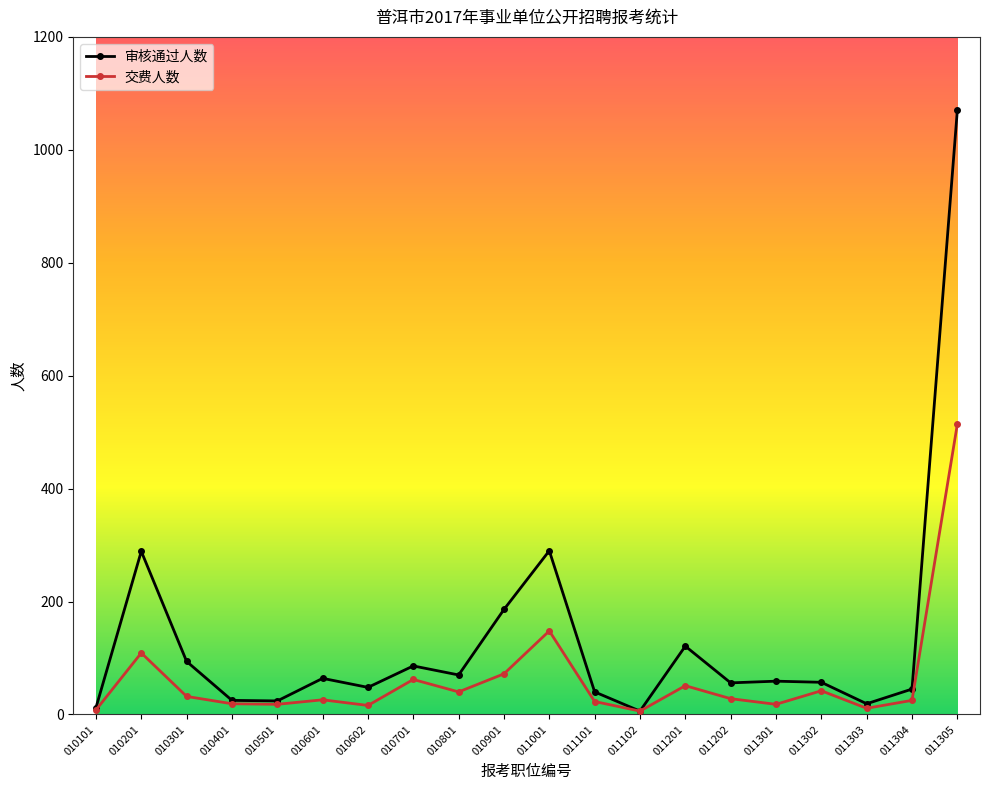

Which series has the largest total across all categories?

审核通过人数